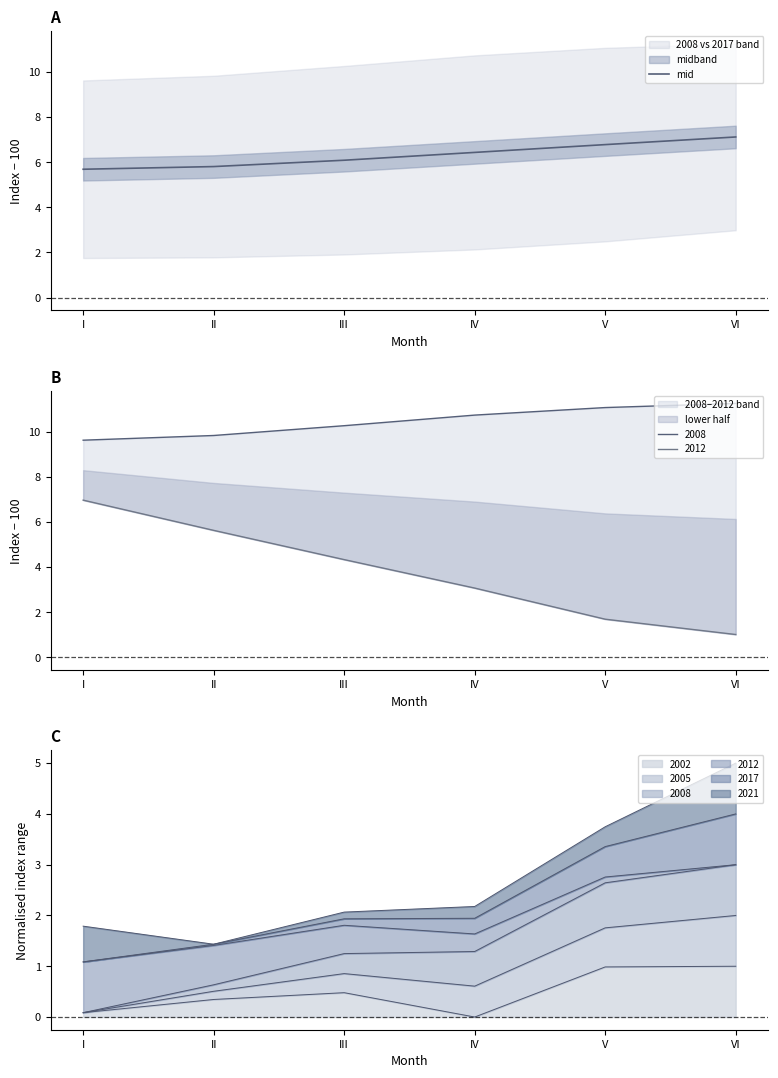

Reading left to right, transcribe all the data shown in this chart.

I=5.7	II=5.8	III=6.1	IV=6.4	V=6.8	VI=7.1